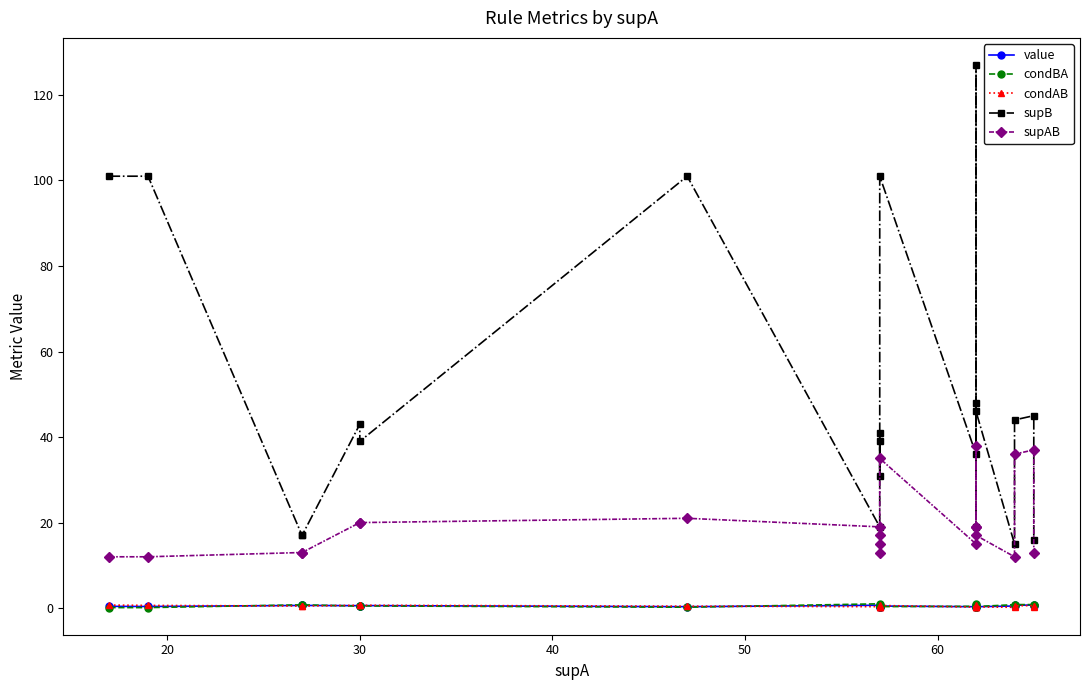

Which series has the largest total across all categories?

supB